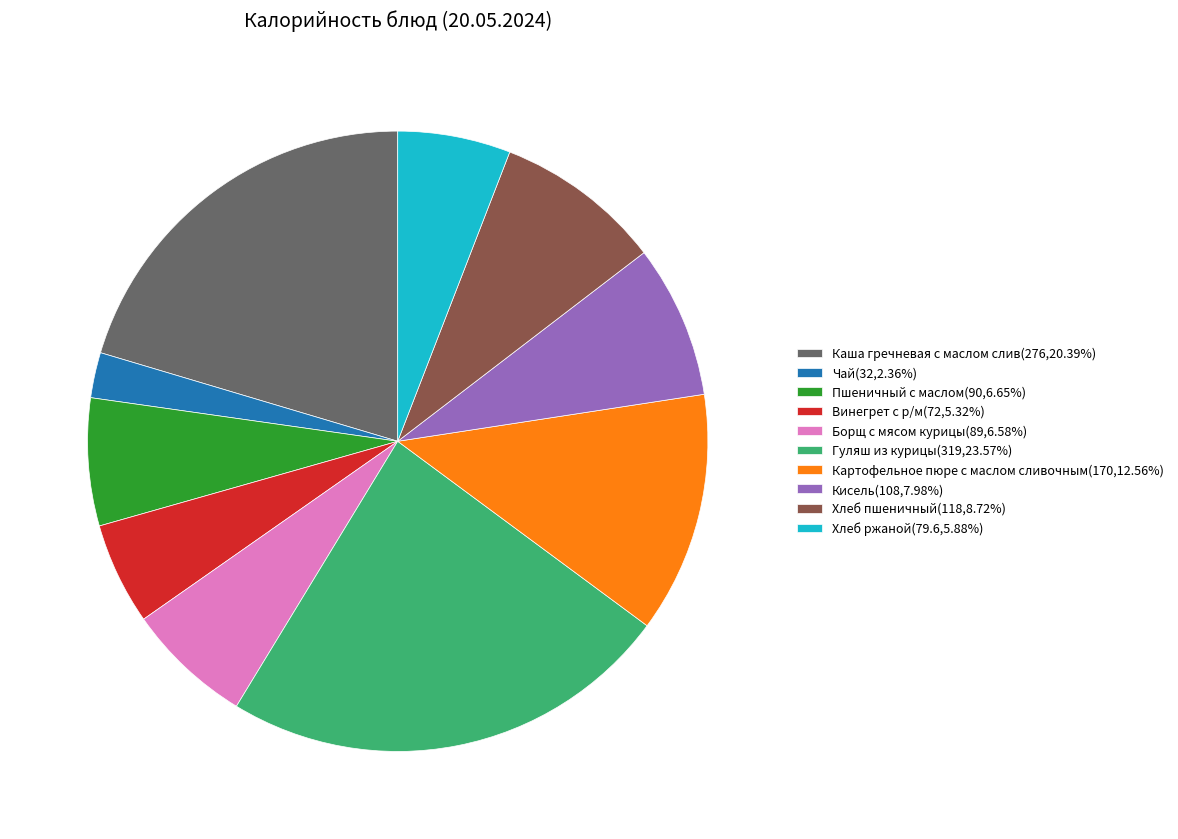

Do Хлеб пшеничный(118,8.72%) and Винегрет с р/м(72,5.32%) together represent more than half of the pie?

No